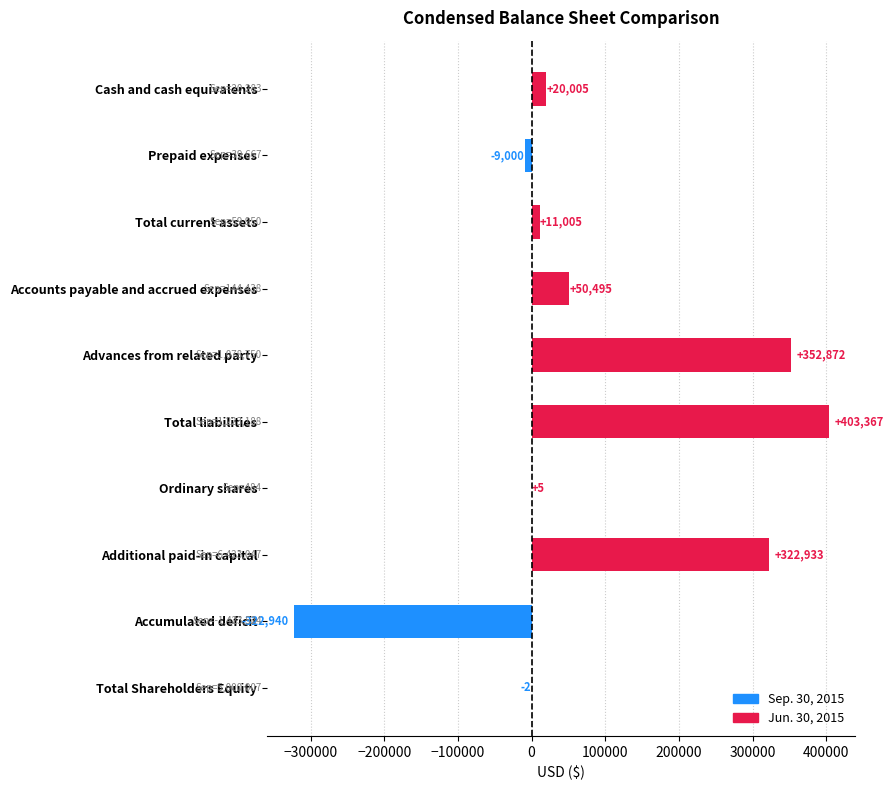

Where is the data nearest to the value 40213?

Accounts payable and accrued expenses